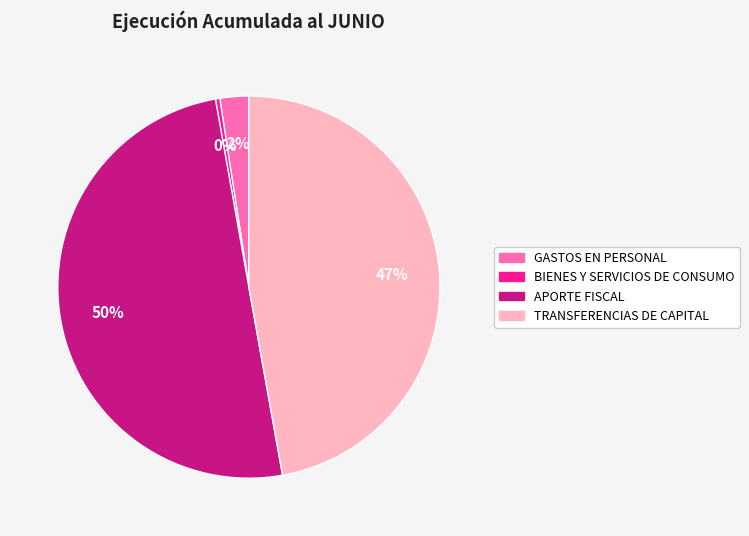

How many segments does this pie chart have?

4